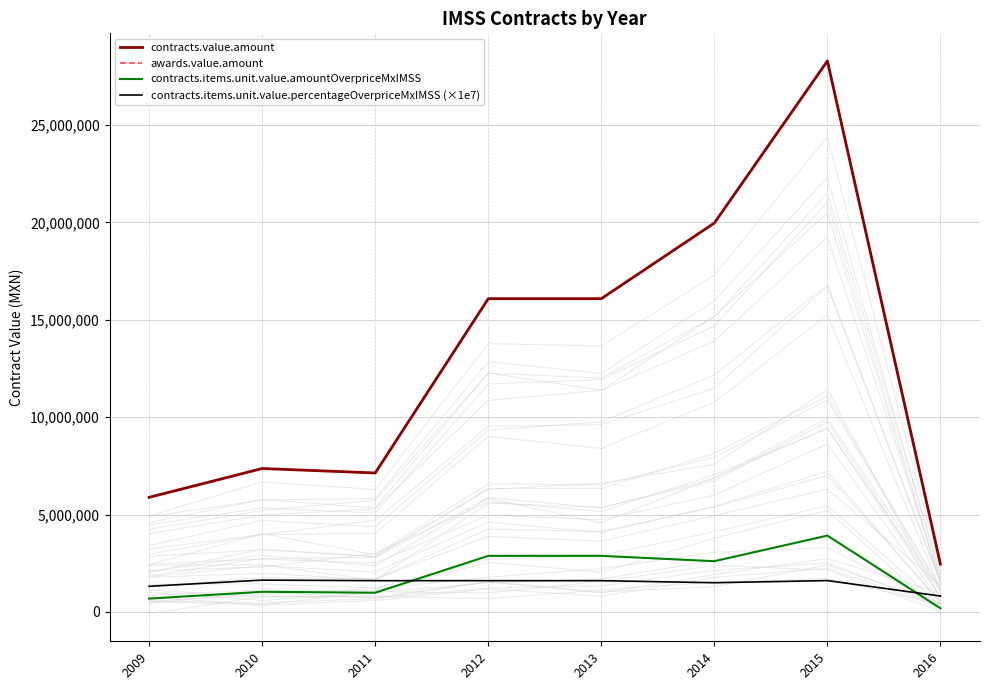

True or false: contracts.items.unit.value.percentageOverpriceMxIMSS (×1e7) has a value of 956943.6 at 2014.

False